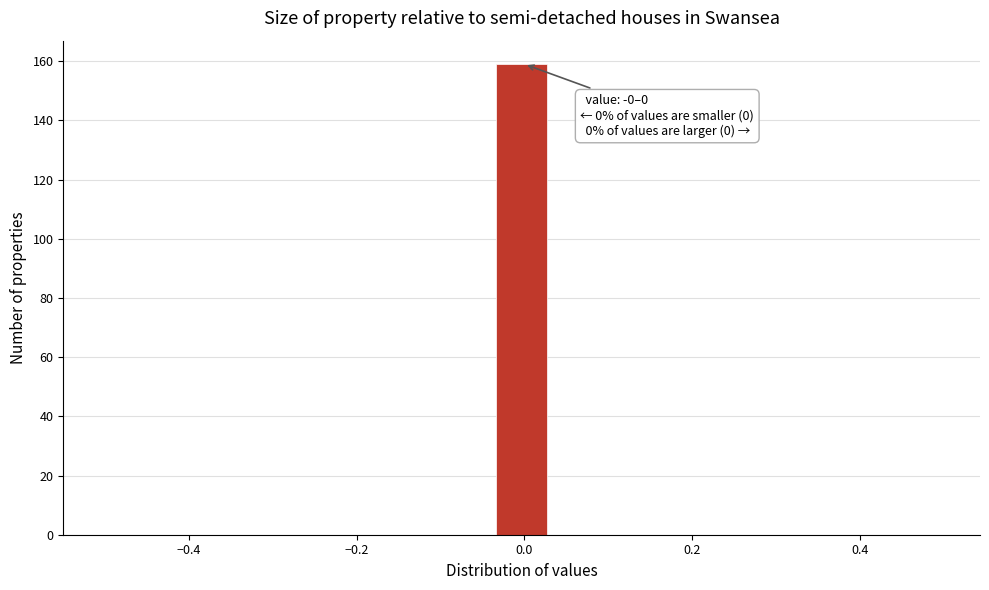

Read against the x-axis, roughly where is the centre of the tallest bar?

0.00